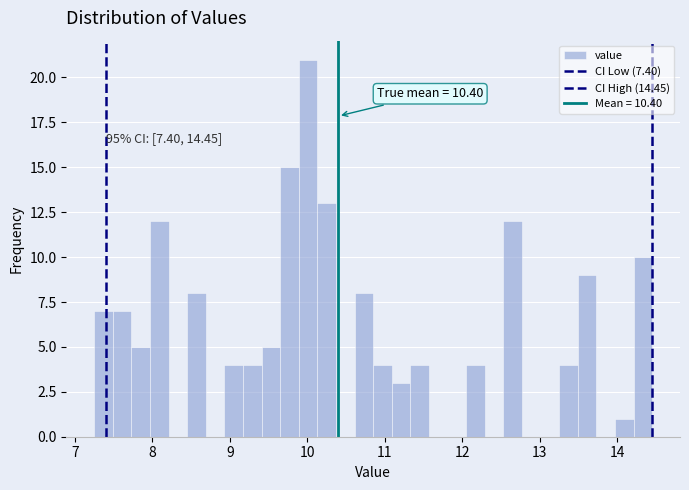

Around what value on the x-axis is the tallest bar? Give the approximate position of its centre, as read against the axis.

10.0